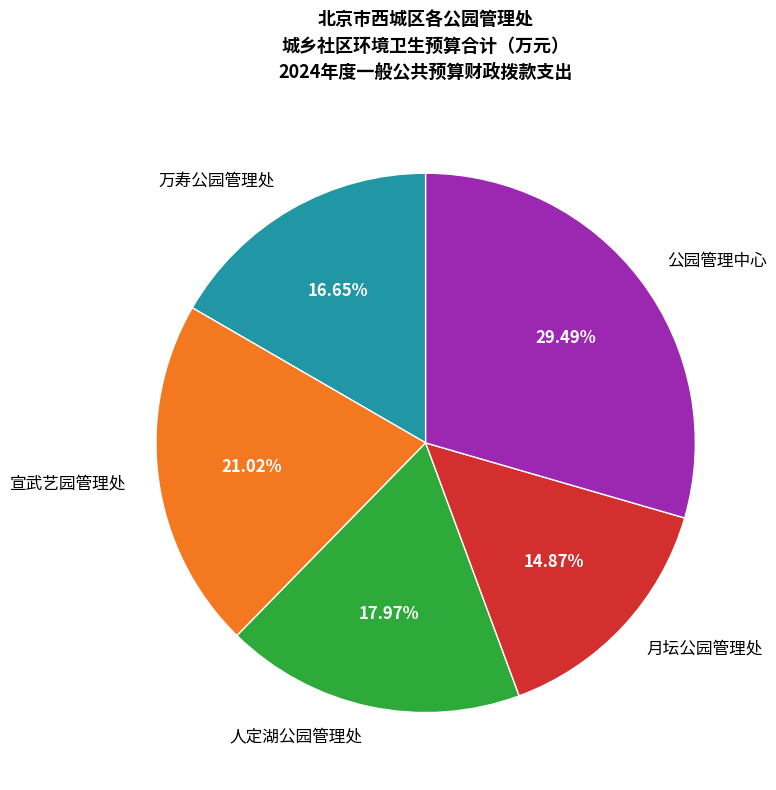

Which has a higher value, 公园管理中心 or 月坛公园管理处?

公园管理中心